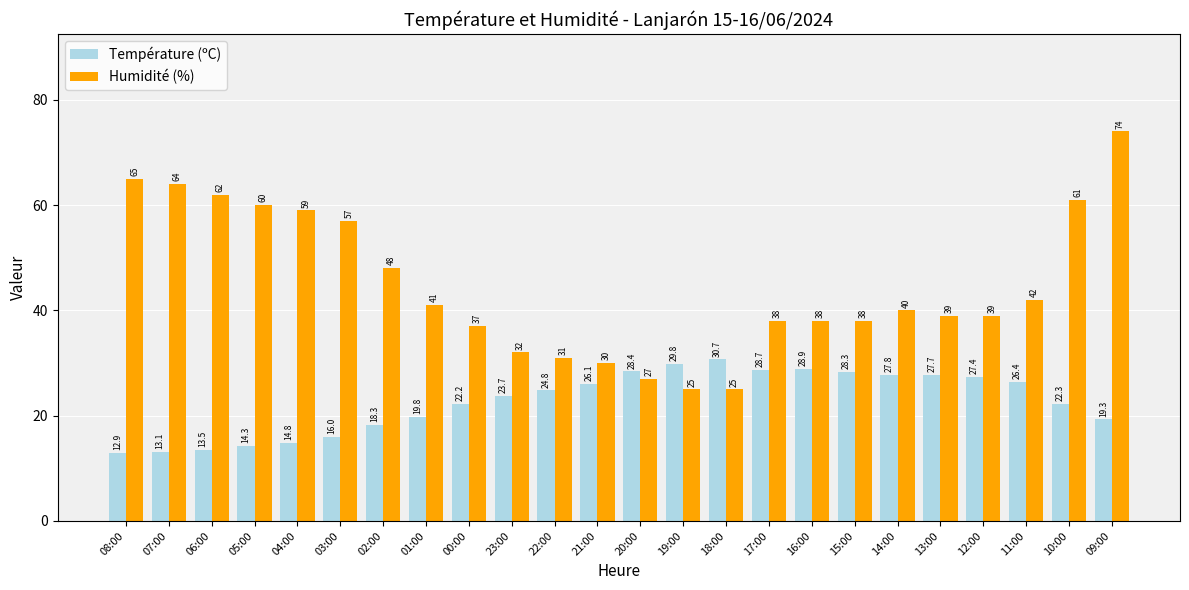

What is the label of the 8th bar from the left?

01:00